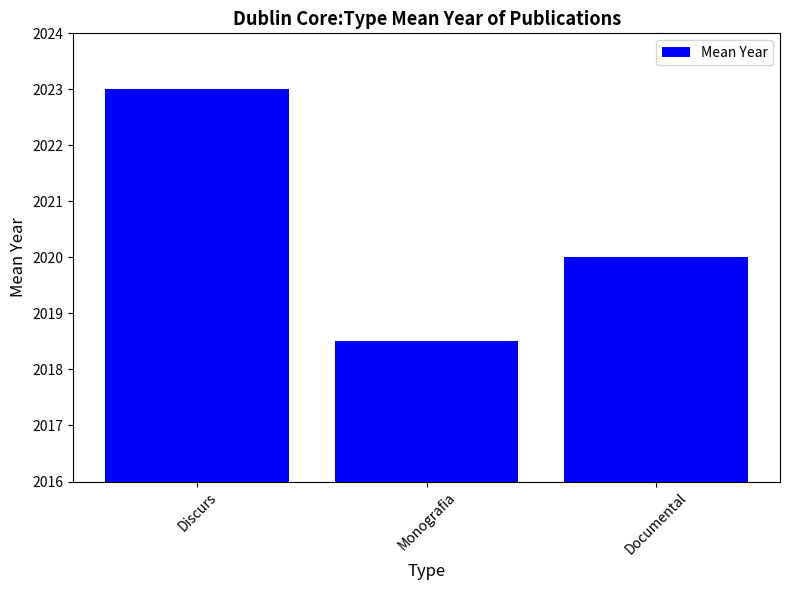

What is the value of the 3rd bar from the left?

2020.0